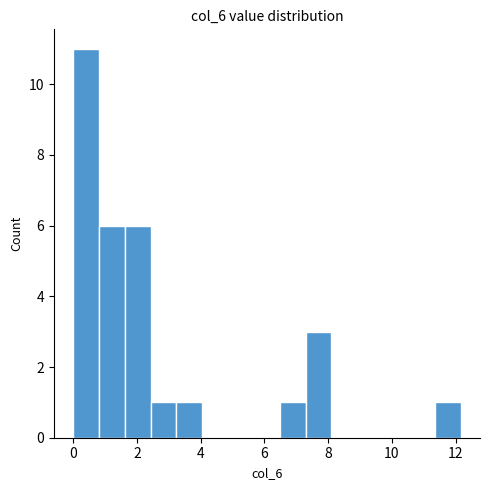

Reading left to right, list every bar in this chart as the range it spans on the x-axis followed by its height. Neither the bar edges nor the heights are printed on the chart, so give them approximately, as read against the axes.

0.0 to 0.8: 11
0.8 to 1.6: 6
1.6 to 2.4: 6
2.4 to 3.2: 1
3.2 to 4.0: 1
4.0 to 4.8: 0
4.8 to 5.6: 0
5.6 to 6.4: 0
6.4 to 7.2: 1
7.2 to 8.2: 3
8.2 to 9.0: 0
9.0 to 9.8: 0
9.8 to 10.6: 0
10.6 to 11.4: 0
11.4 to 12.2: 1